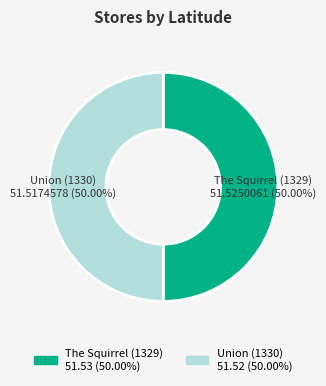

How many slices are in this pie chart?

2